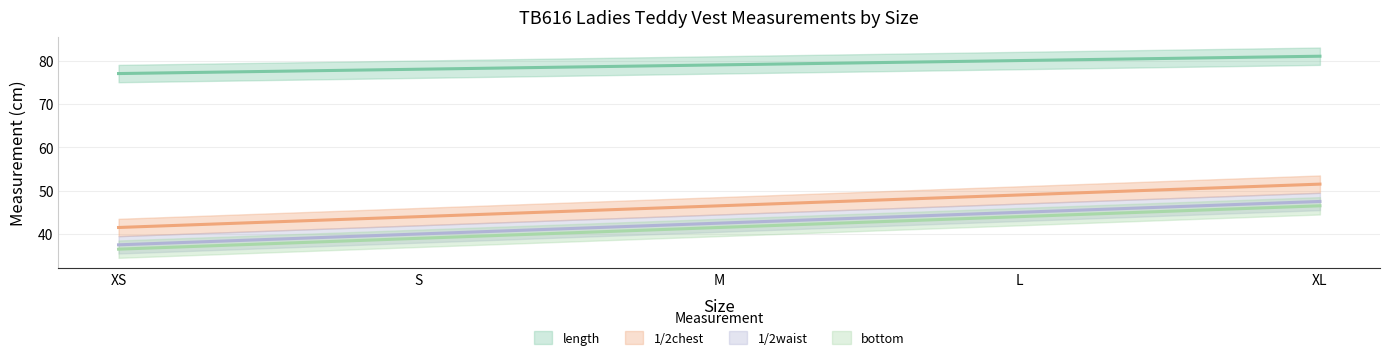

Where does the length series first go above 79?

L